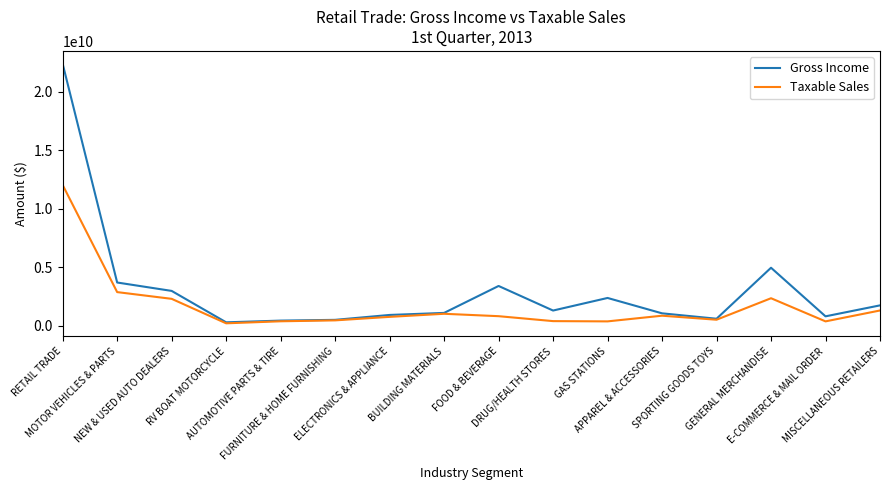

Which series has the largest range (max minus min)?

Gross Income